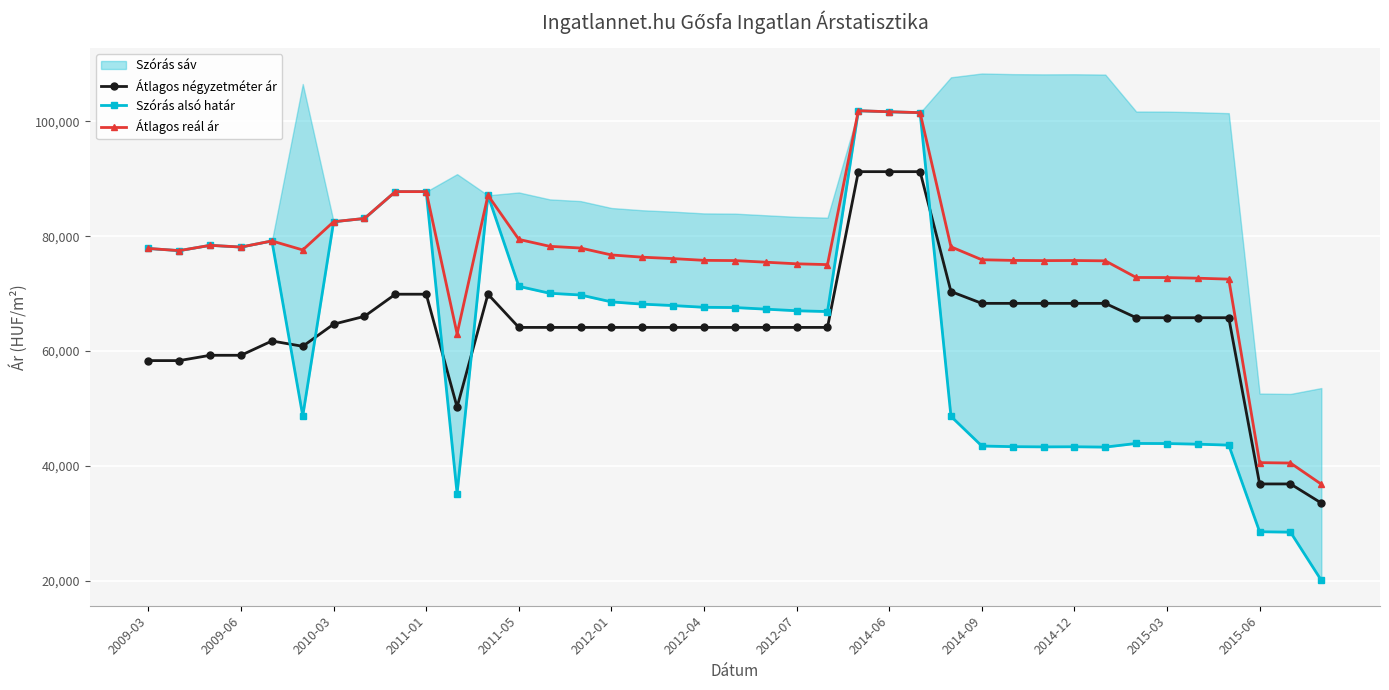

What is the lowest value of the Átlagos reál ár series?

36798